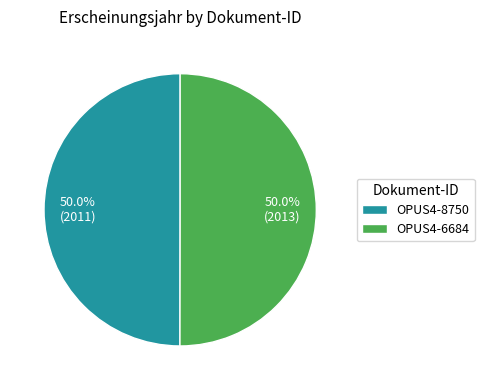

What is the total percentage of OPUS4-6684 and OPUS4-8750?

100.0%